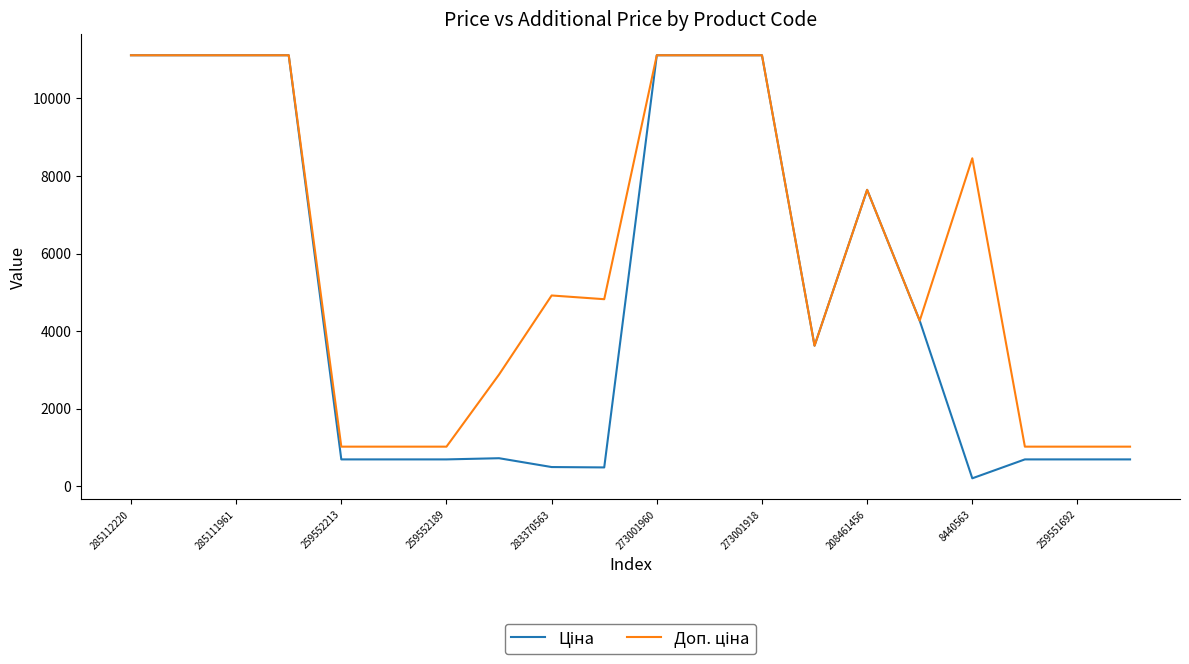

What is the greatest value displayed?

11113.6